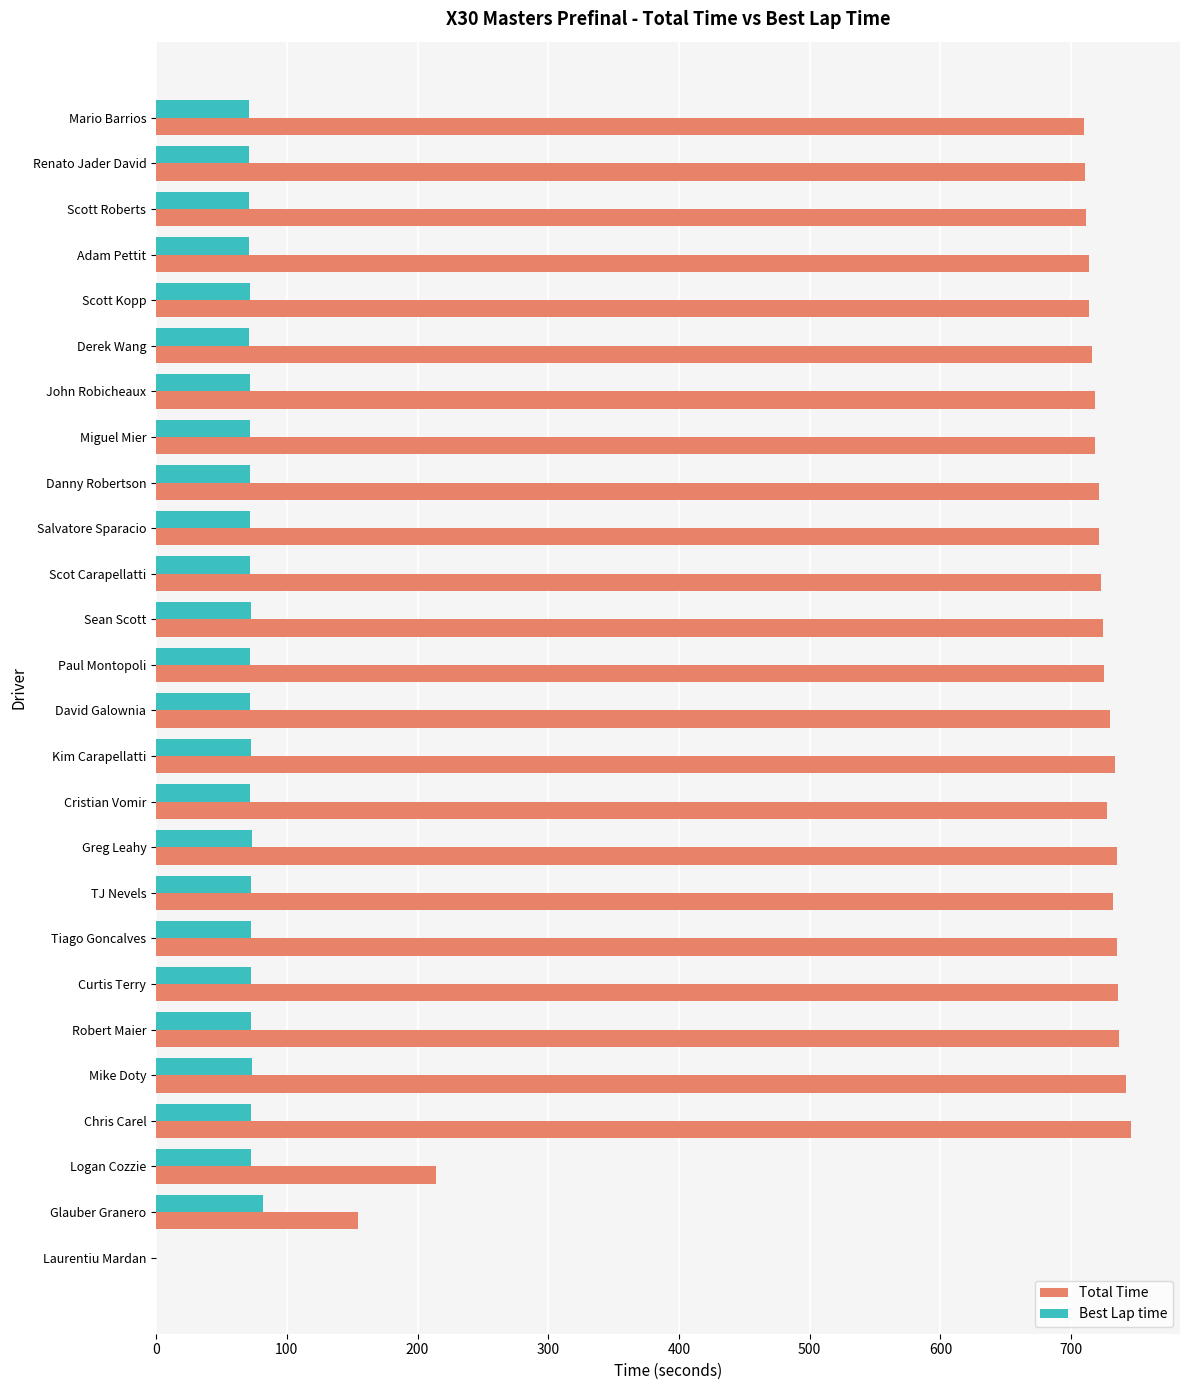

Which series changed the most between Salvatore Sparacio and Logan Cozzie?

Total Time